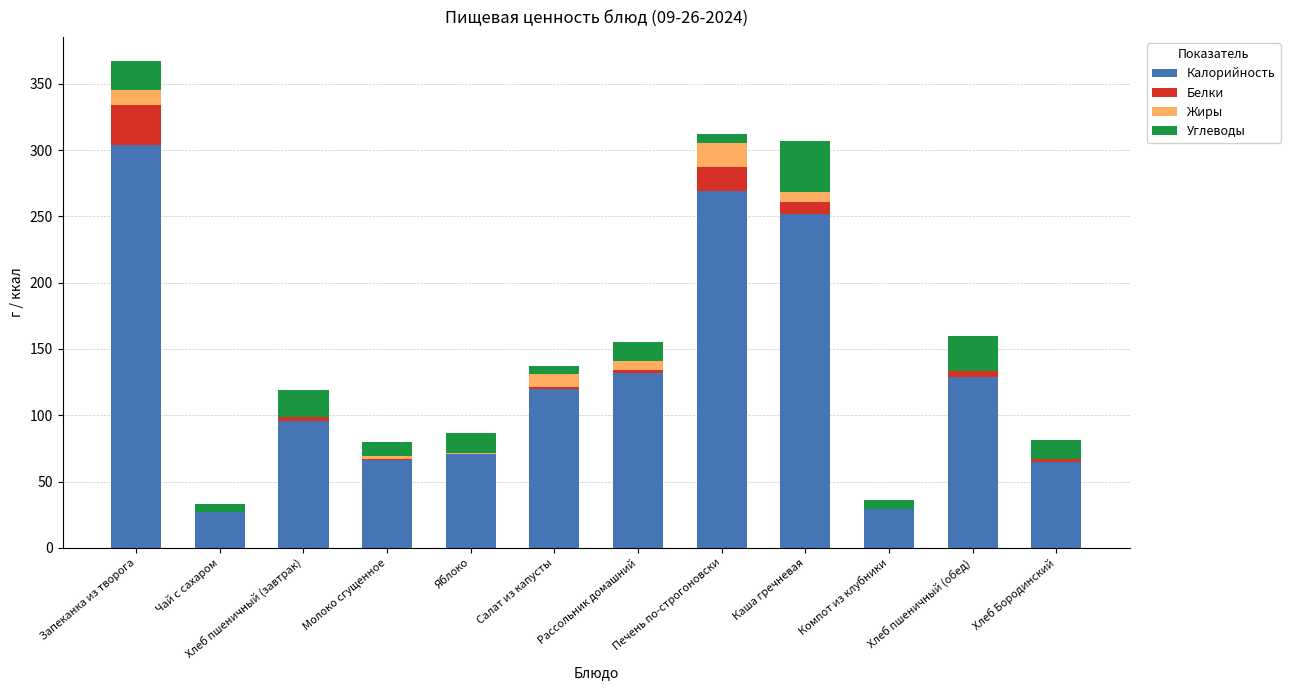

At which category is the sum across all series the highest?

Запеканка из творога